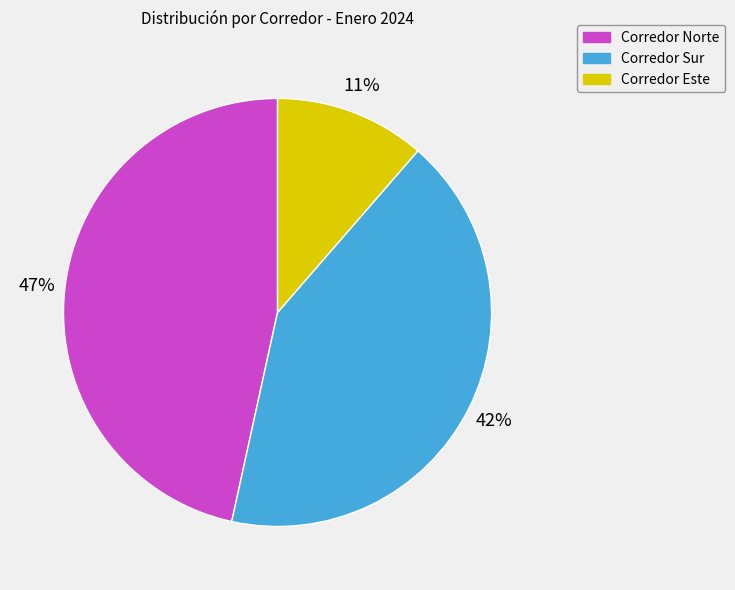

Which slice is the smallest?

Corredor Este